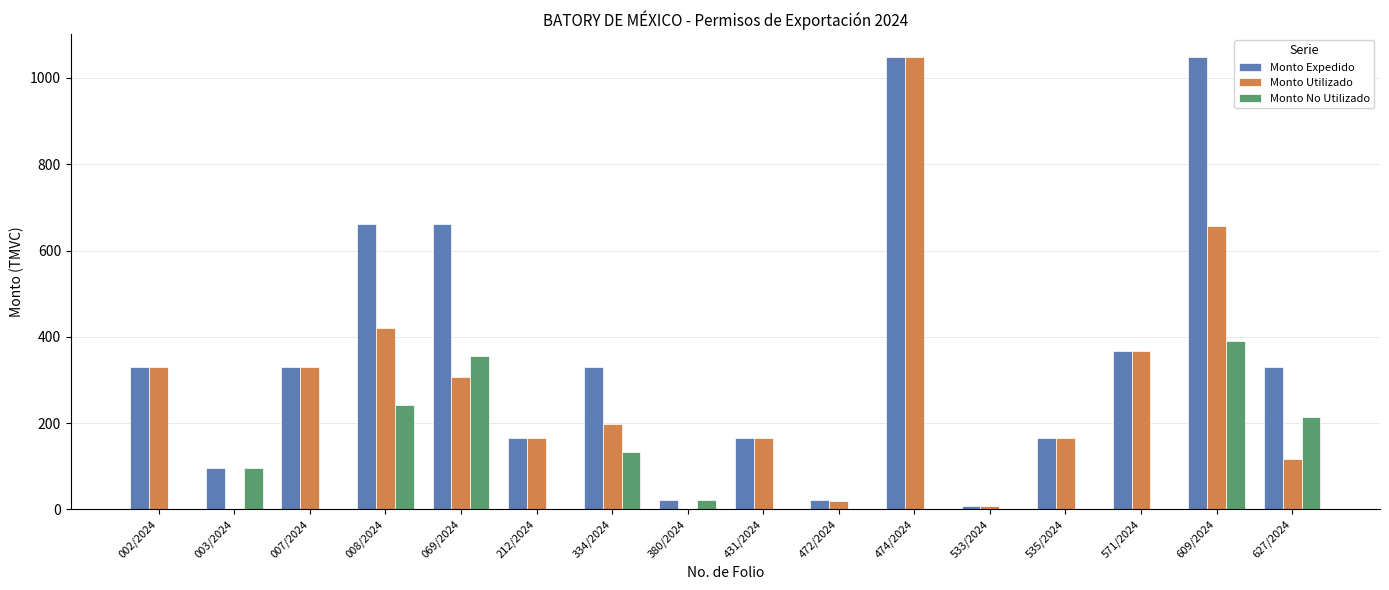

Is the value of Monto Expedido at 431/2024 greater than the value of Monto No Utilizado at 380/2024?

Yes